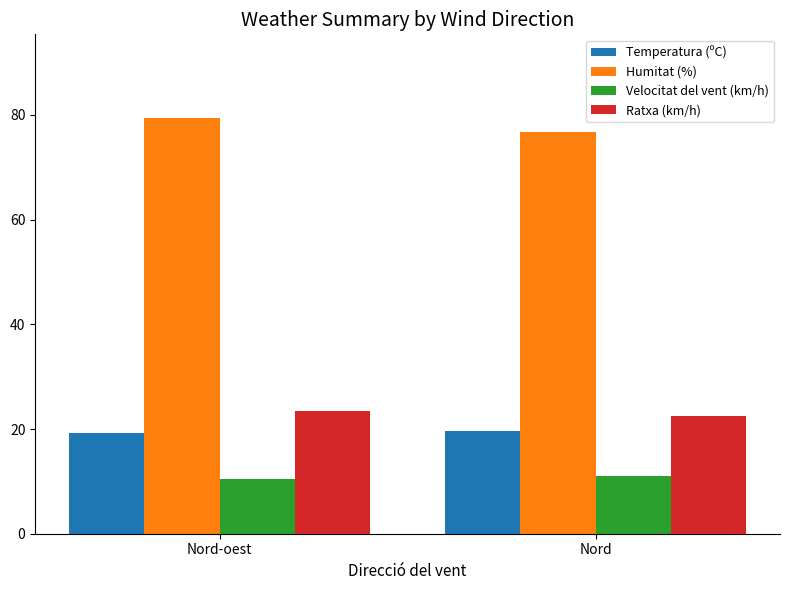

What is the sum of all Velocitat del vent (km/h) values?

21.5